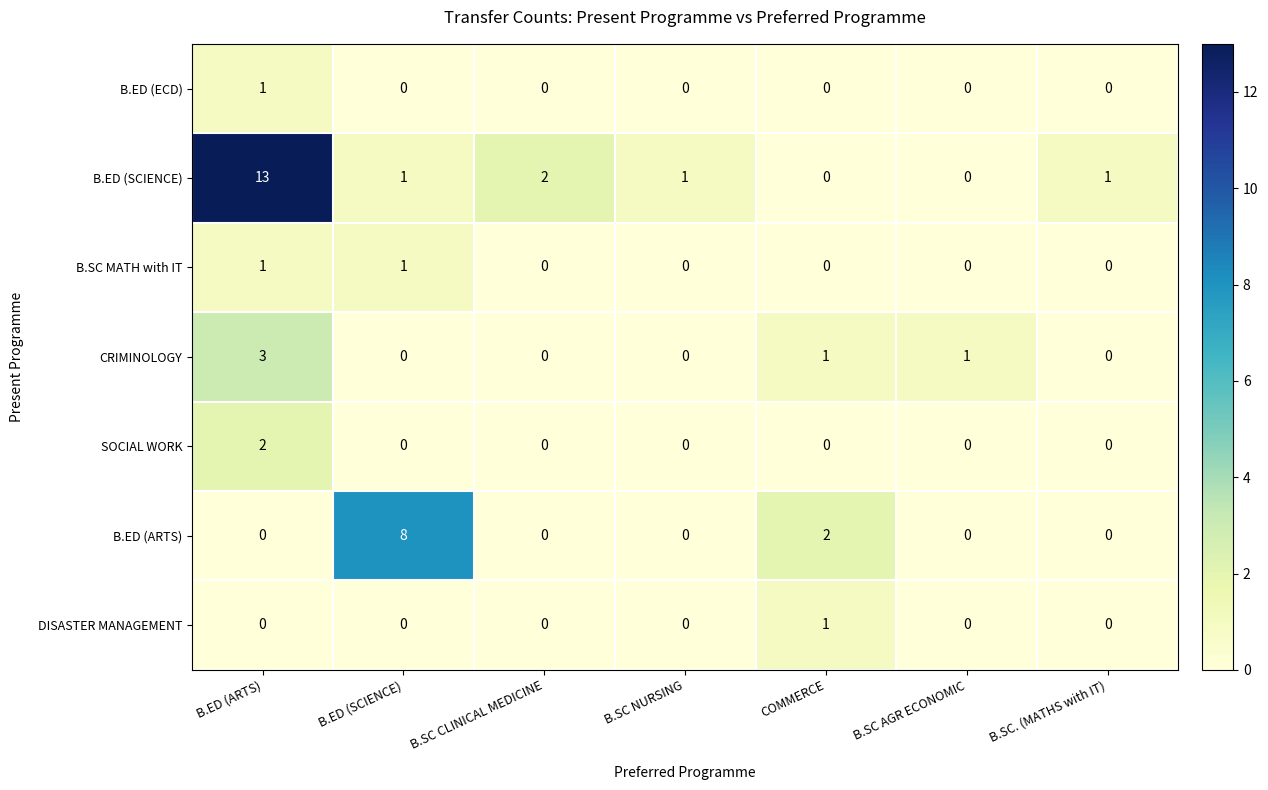

Which series has the largest total across all categories?

B.ED (SCIENCE)